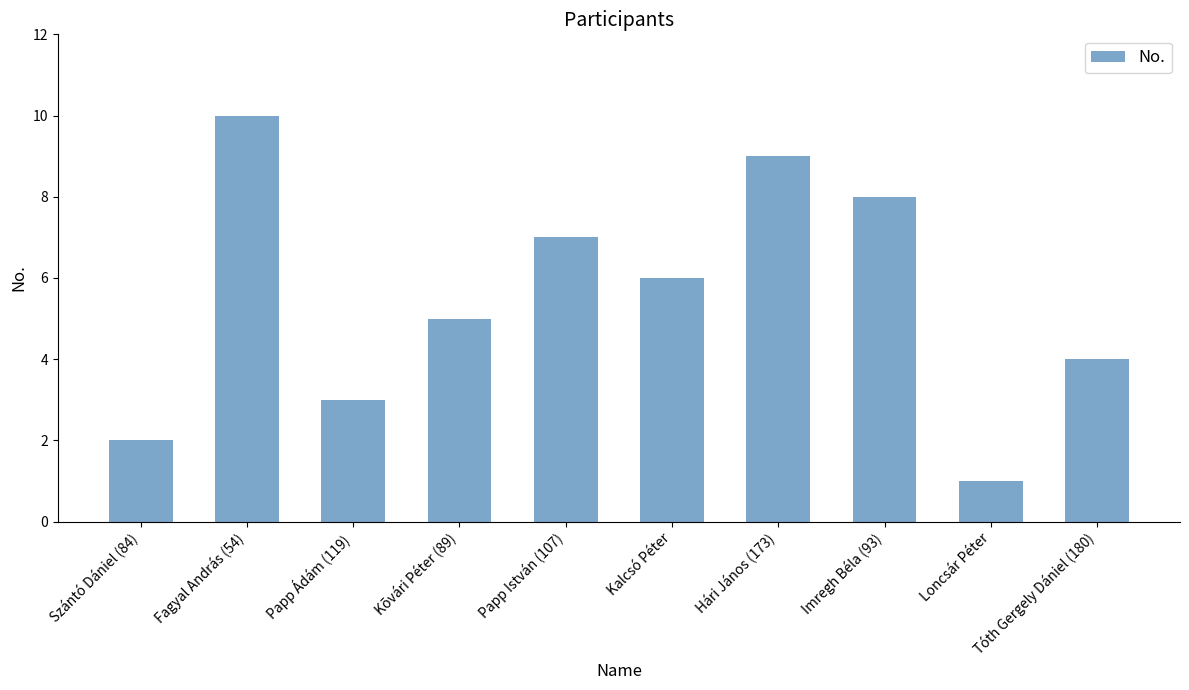

What position from the left is Hári János (173)?

7